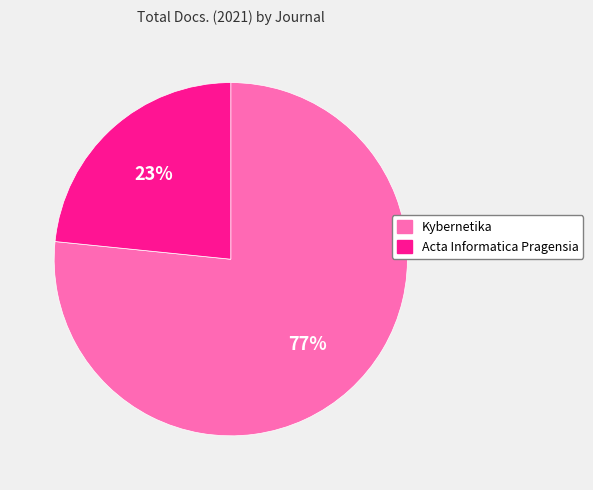

What is the largest slice in the pie chart?

Kybernetika